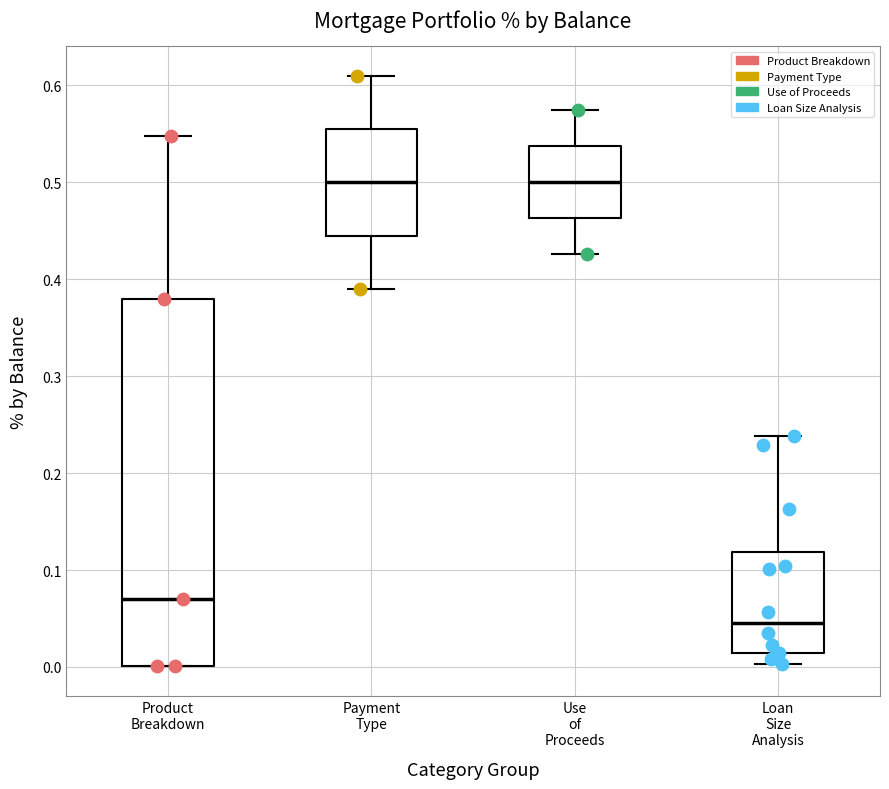

Reading left to right, read every box against the y-axis: the position of its median line, the range the box covers, and the ends of its whiskers. The values are not printed on the chart, so give them approximately, as read against the axis.

Product Breakdown: median 0.07, box 0.00 to 0.38, whiskers 0.00 to 0.55
Payment Type: median 0.50, box 0.44 to 0.56, whiskers 0.39 to 0.61
Use of Proceeds: median 0.50, box 0.46 to 0.54, whiskers 0.43 to 0.57
Loan Size Analysis: median 0.05, box 0.01 to 0.12, whiskers 0.00 to 0.24